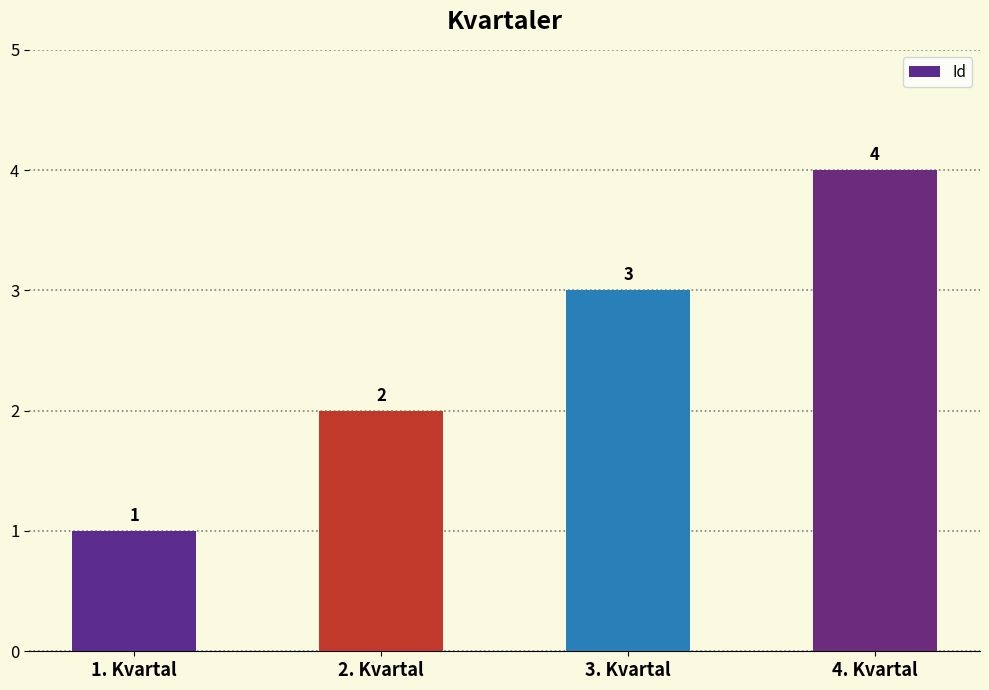

What is the sum of all values?

10